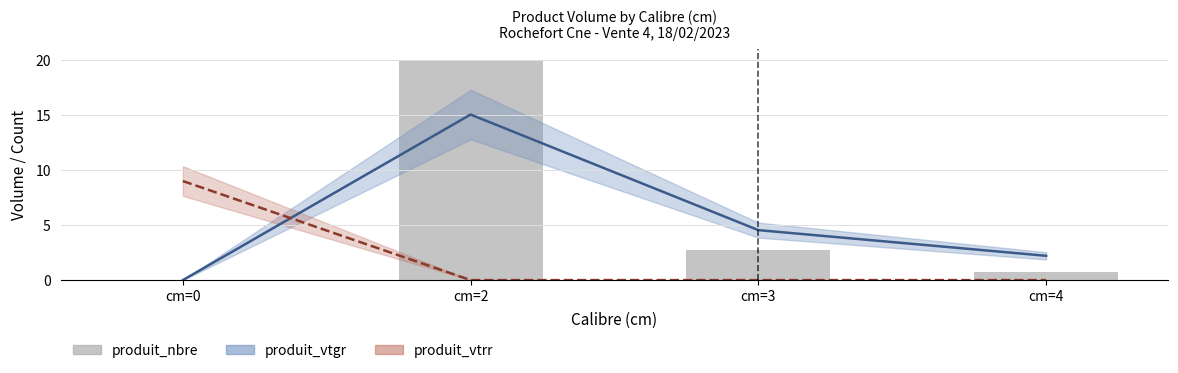

Does the chart contain stacked bars?

No